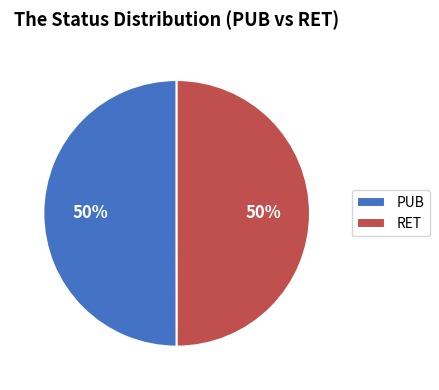

To the nearest percent, what percentage of the pie is PUB?

50%